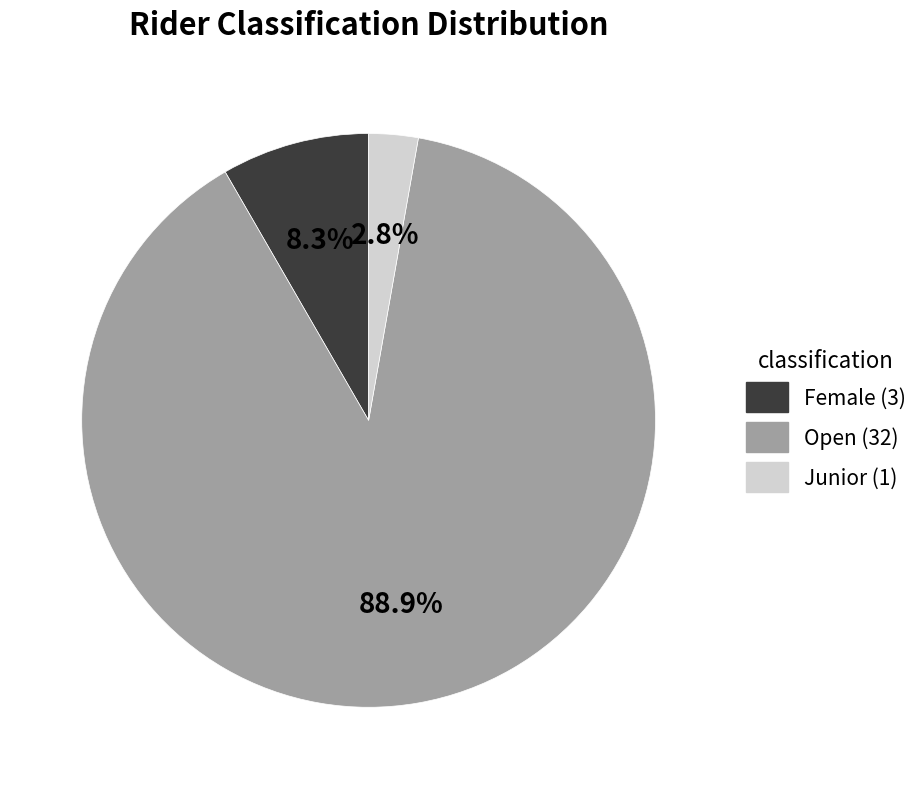

True or false: Female accounts for 8% of the total.

True